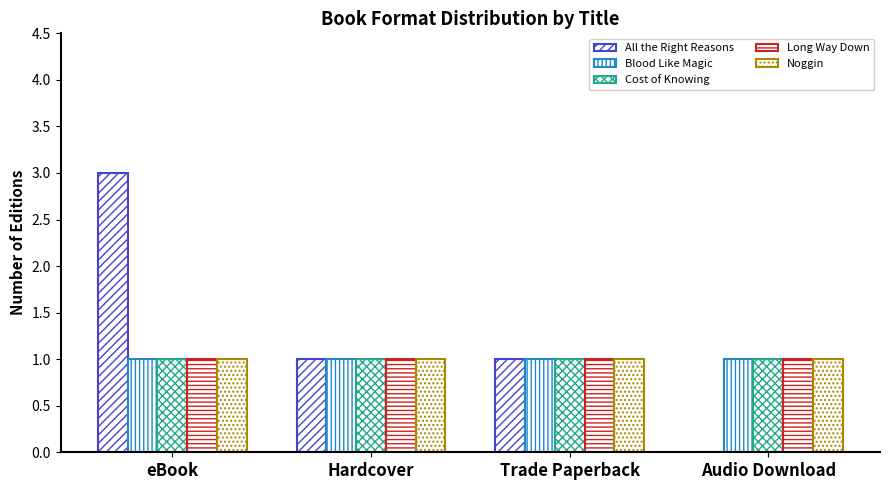

How many distinct data groups are displayed?

5